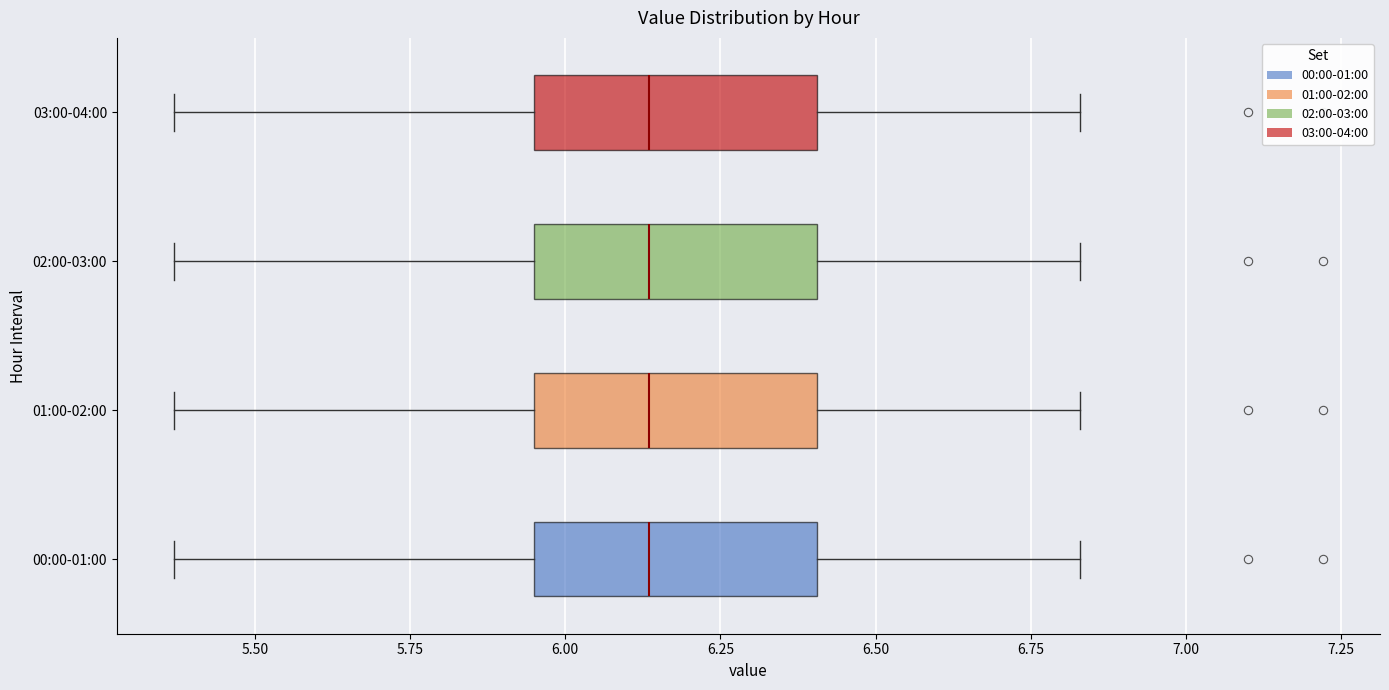

Where is the left edge of the box for 02:00-03:00 on the x-axis? The values are not printed on the chart, so give them approximately, as read against the axis.

5.95